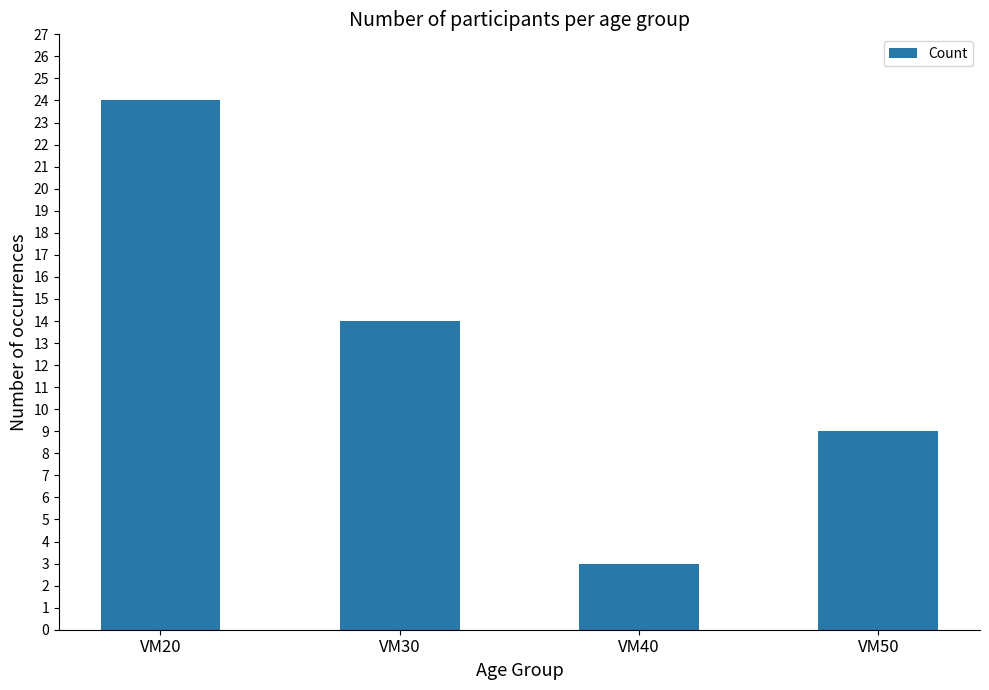

How many bars are there in total?

4